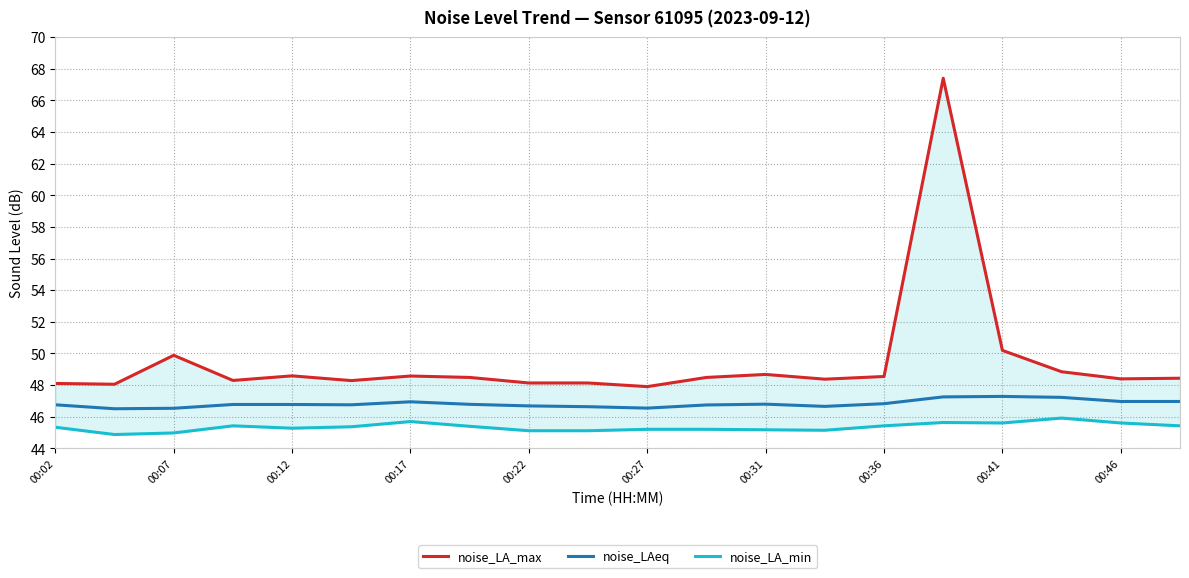

How many values in the noise_LA_min series exceed 45?

18